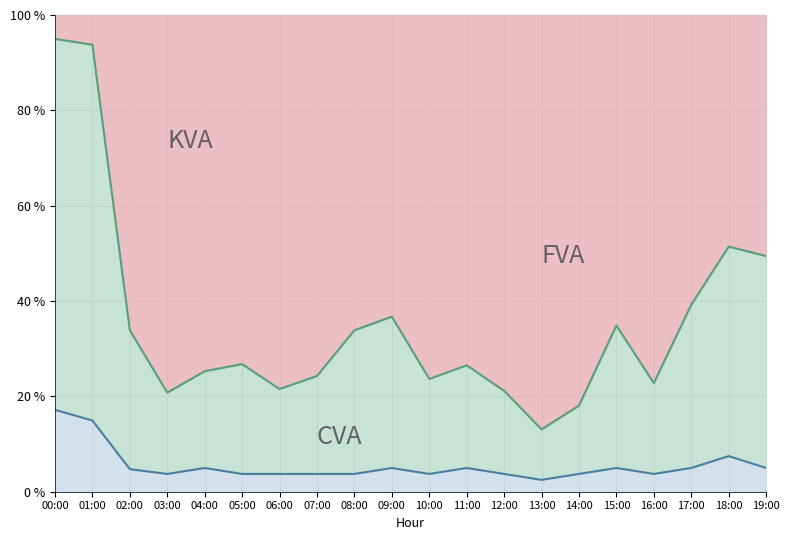

At which label is P1 boundary closest to 54?

18:00